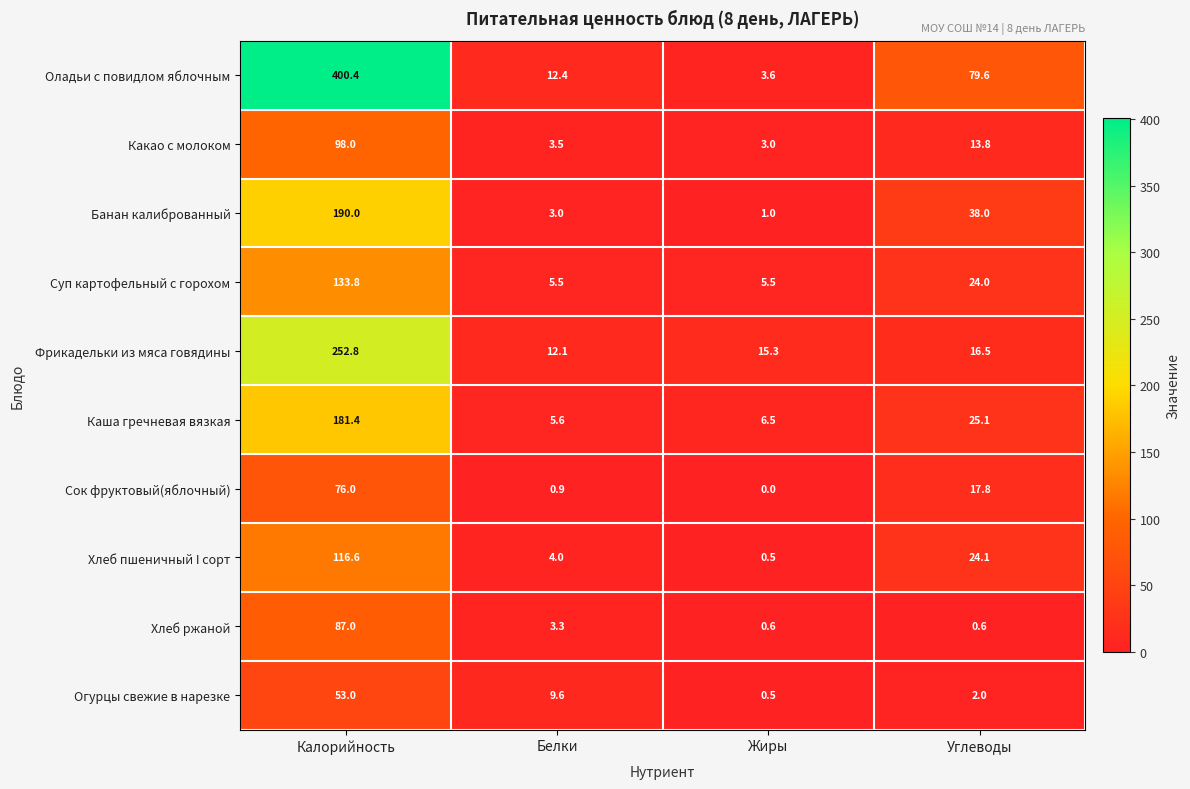

Read the Огурцы свежие в нарезке value at Калорийность.

53.0